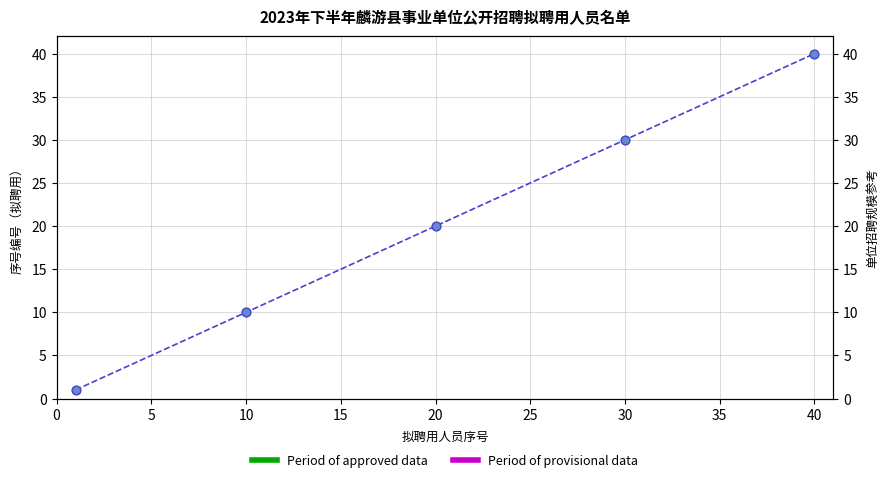

What is the ratio of the value at 12 to the value at 15?

0.8